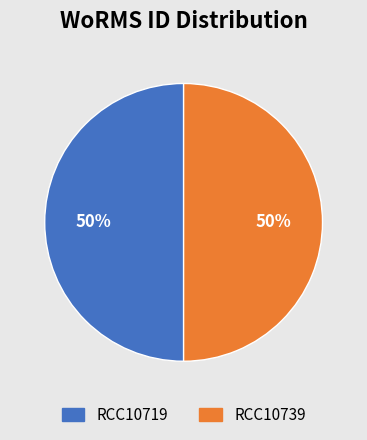

The RCC10719 slice represents 63% of the pie. True or false?

False